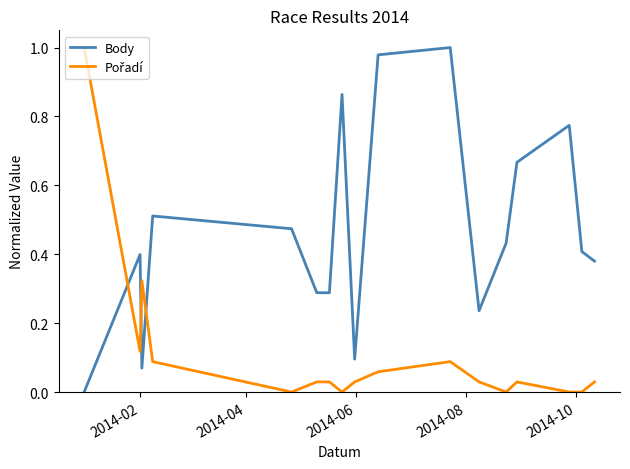

Which label corresponds to the smallest value in the chart?

2014-02